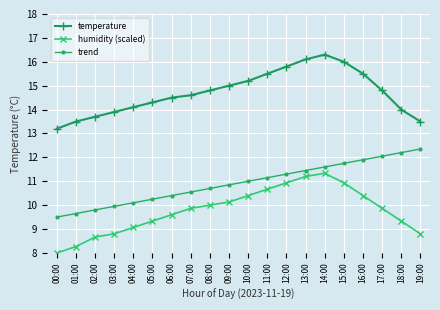

At which label is humidity (scaled) closest to 9?

04:00